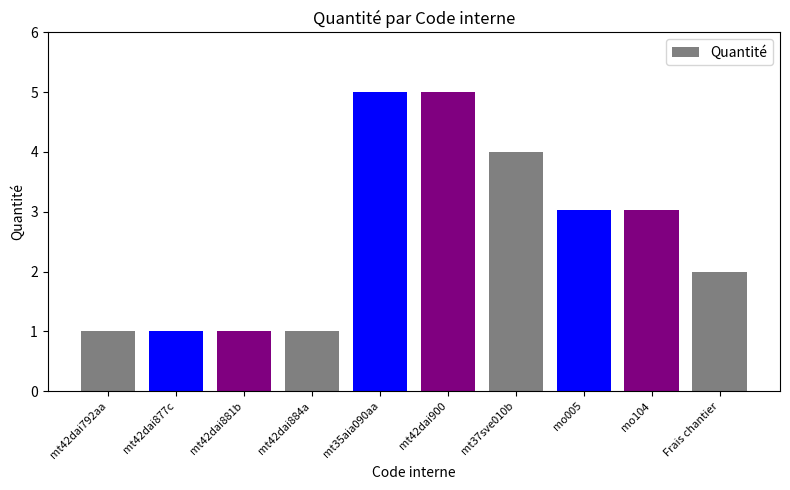

What is the greatest value displayed?

5.0